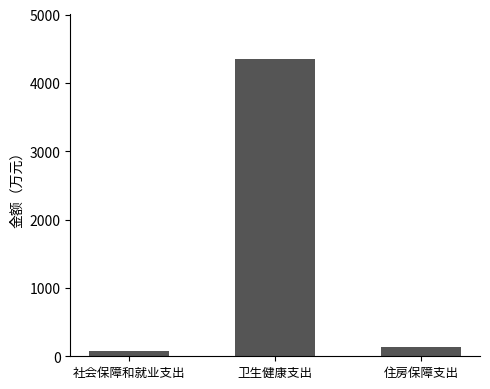

What is the difference between the values at 社会保障和就业支出 and 卫生健康支出?

4267.0